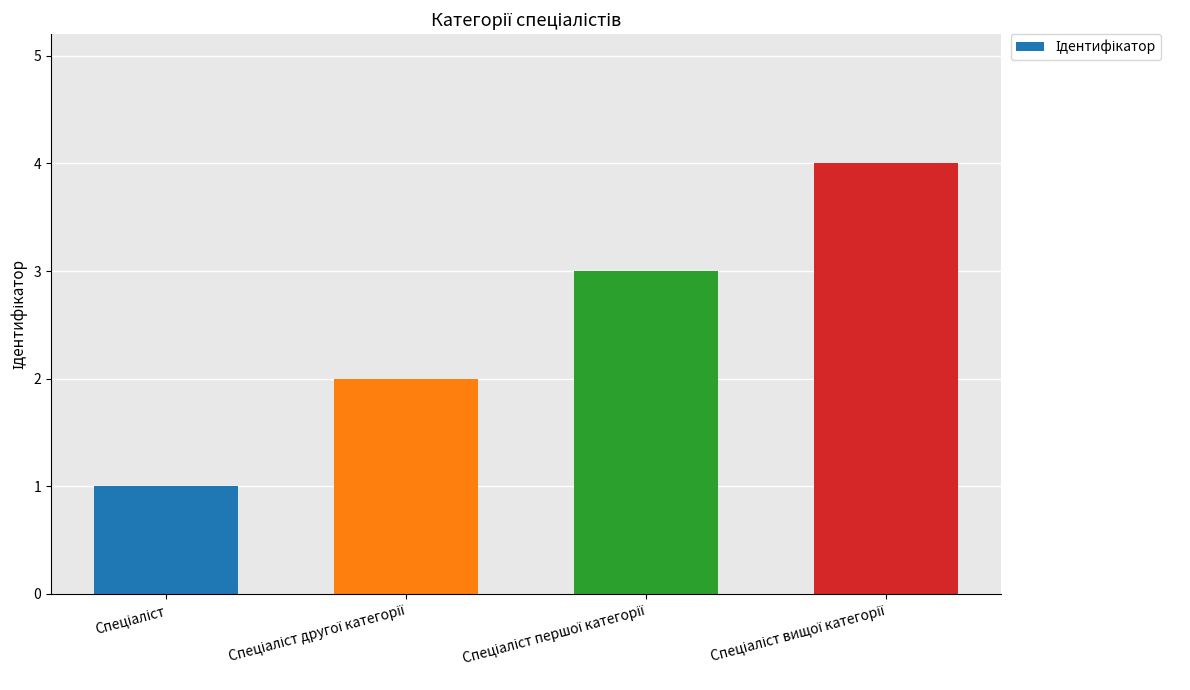

How many bars are there in total?

4